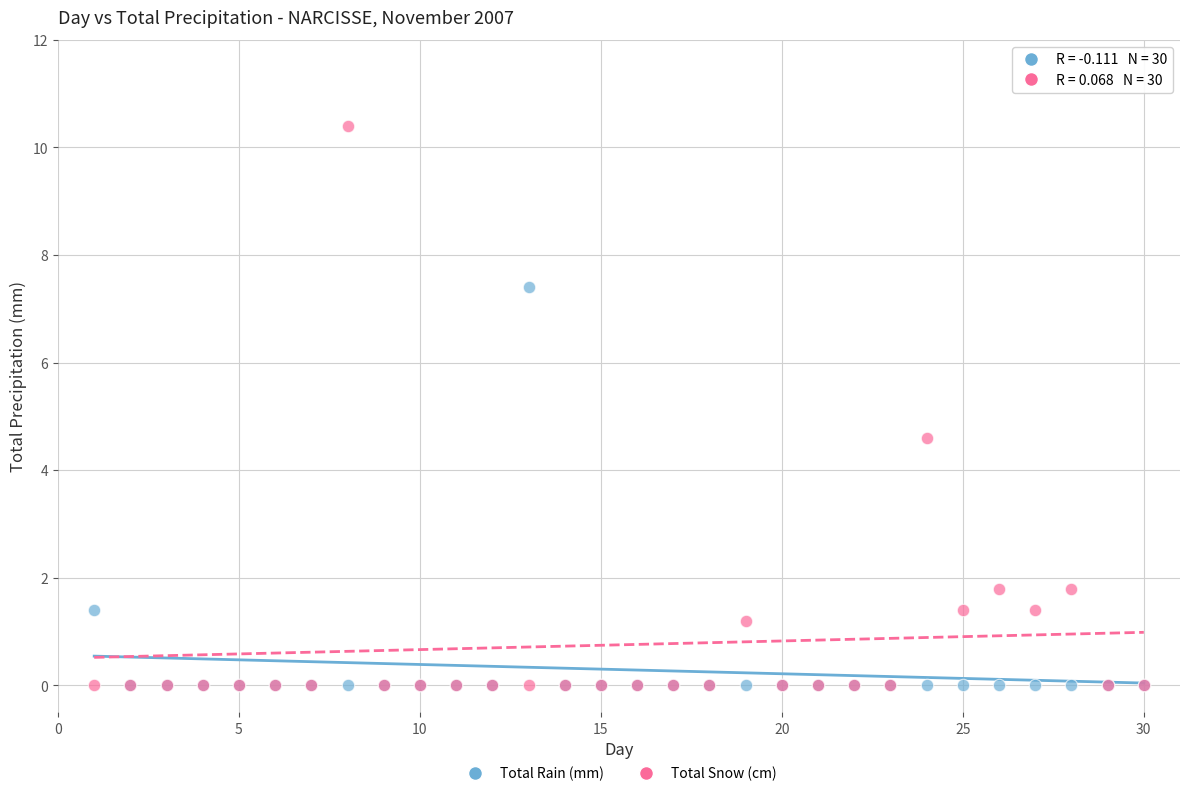

What are all the series names shown in the legend?

Total Rain (mm), Total Snow (cm)